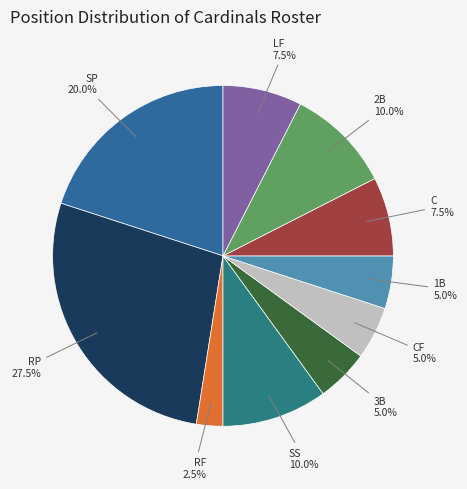

What percentage do RF and 3B together represent?

7.5%